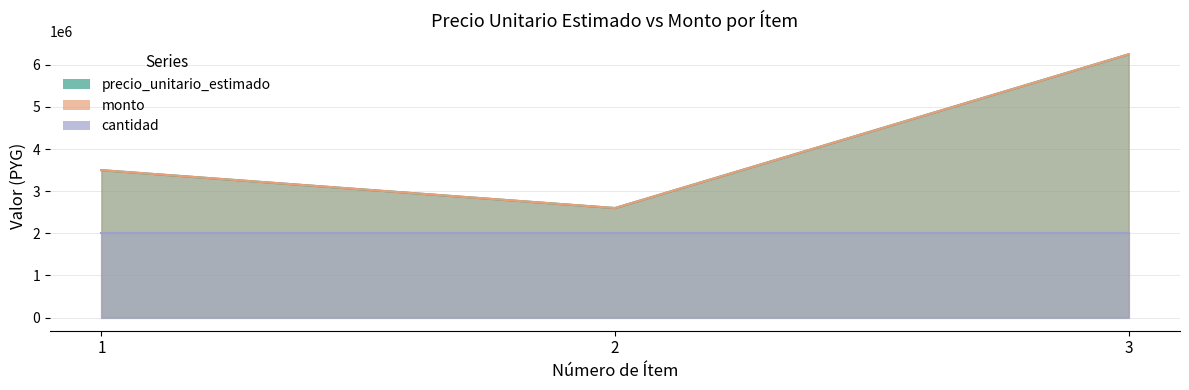

True or false: precio_unitario_estimado has a value of 3500000 at 1.

True